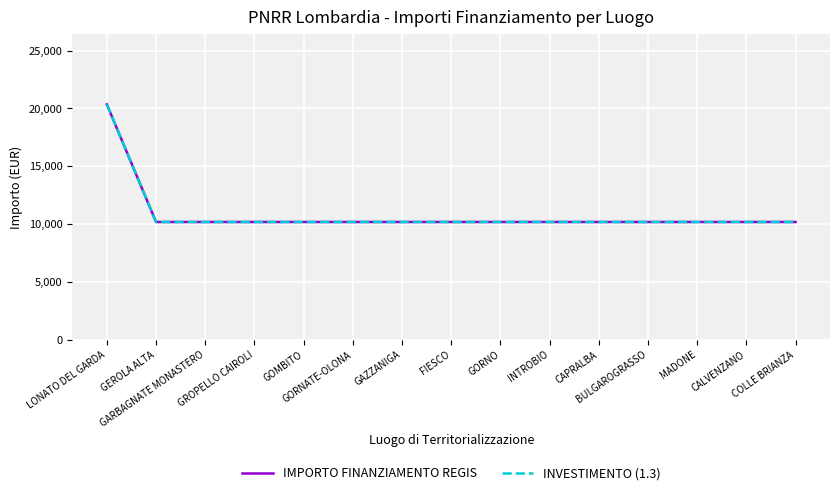

Rank the series at MADONE from highest to lowest value.

IMPORTO FINANZIAMENTO REGIS, INVESTIMENTO (1.3)